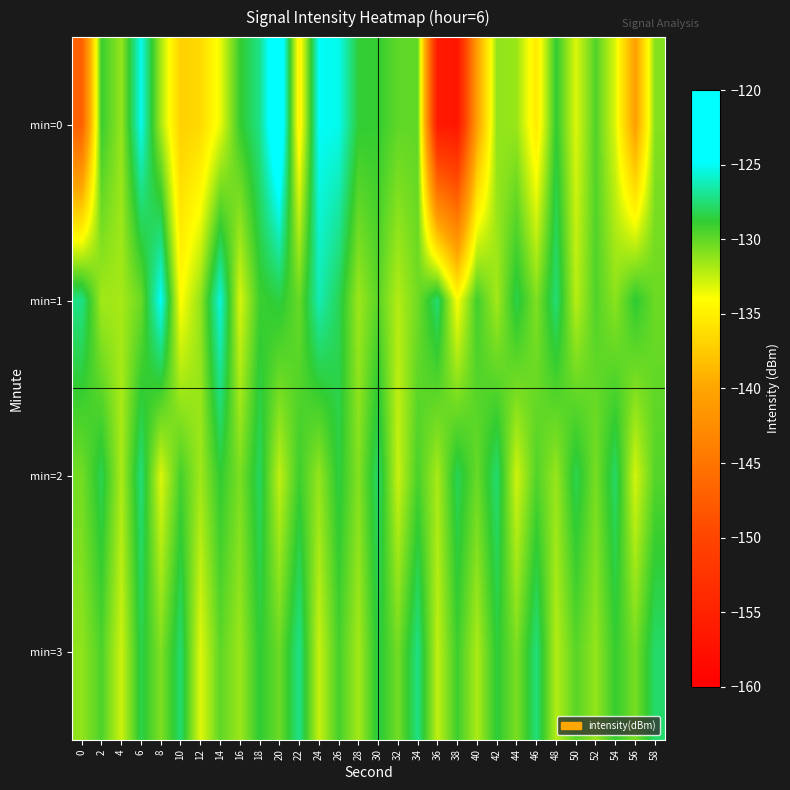

List the series in order of their peak value, lowest first.

min=2, min=3, min=1, min=0